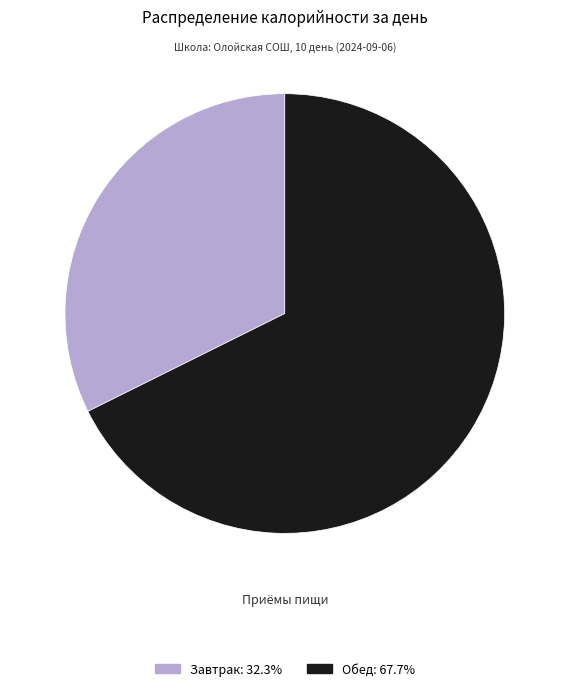

How many segments does this pie chart have?

2